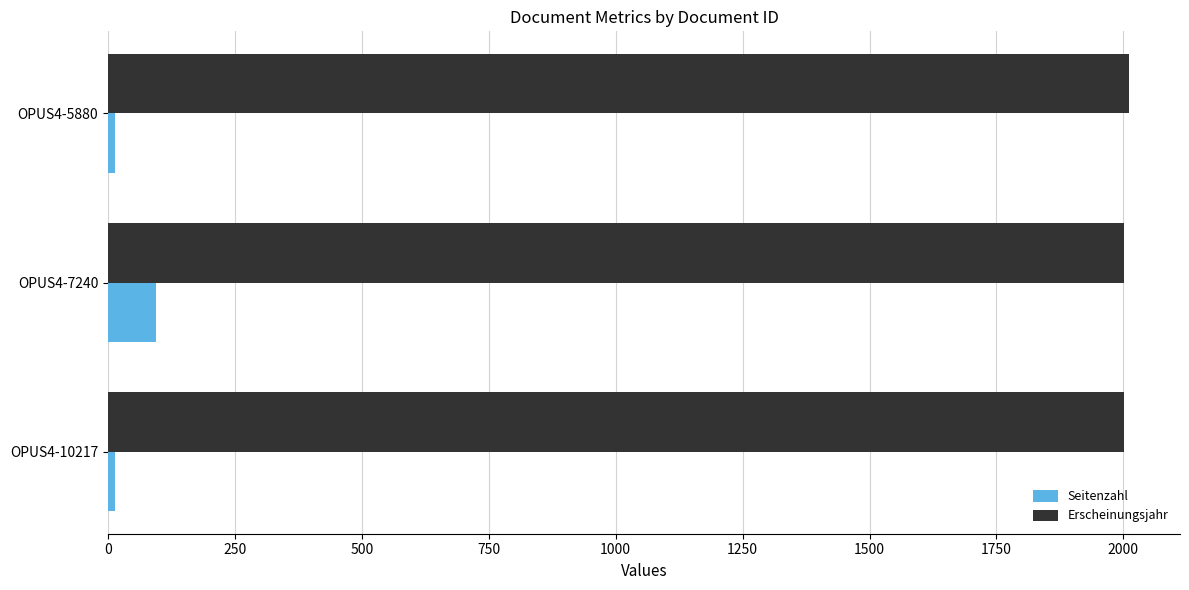

At how many categories does at least one series exceed 853?

3